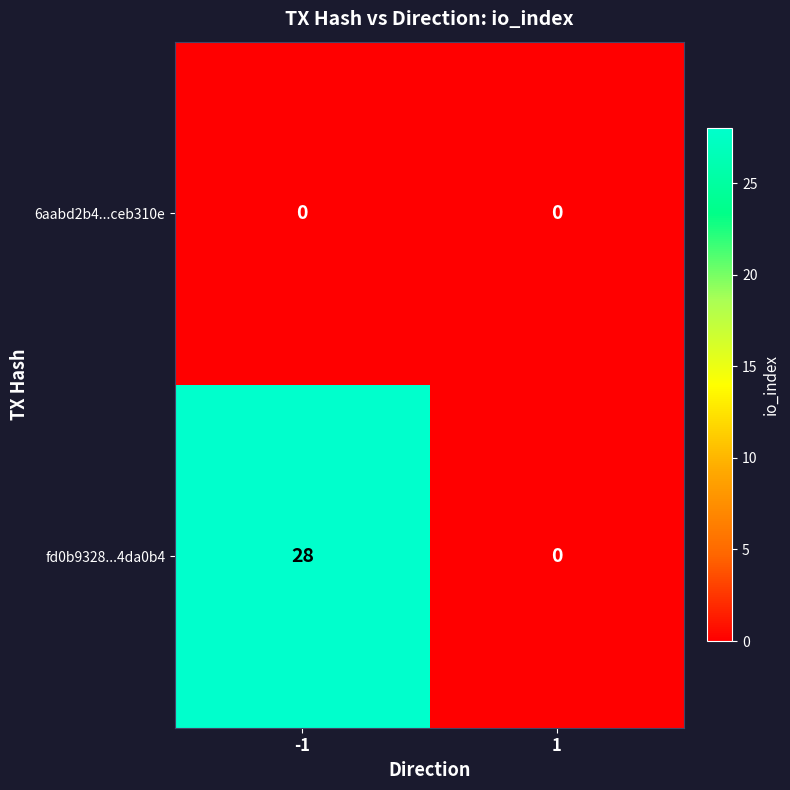

What is the difference between the highest and lowest values at -1?

28